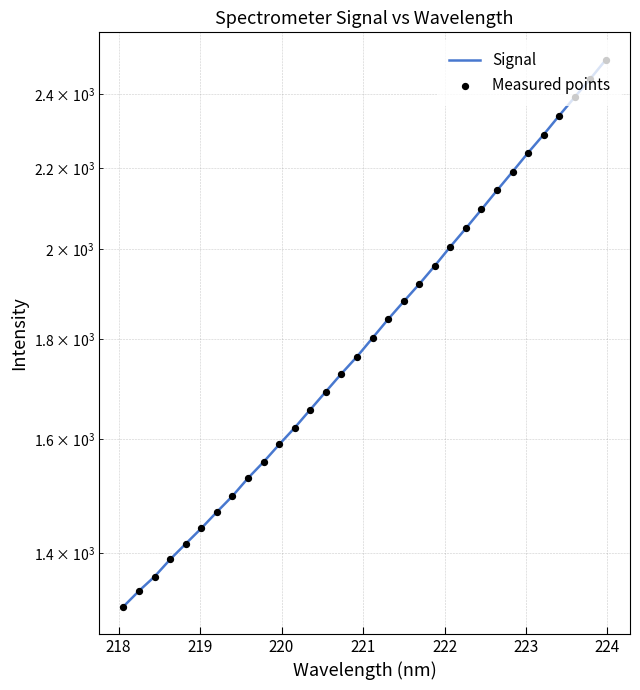

Which series contains the lowest Y value?

Signal